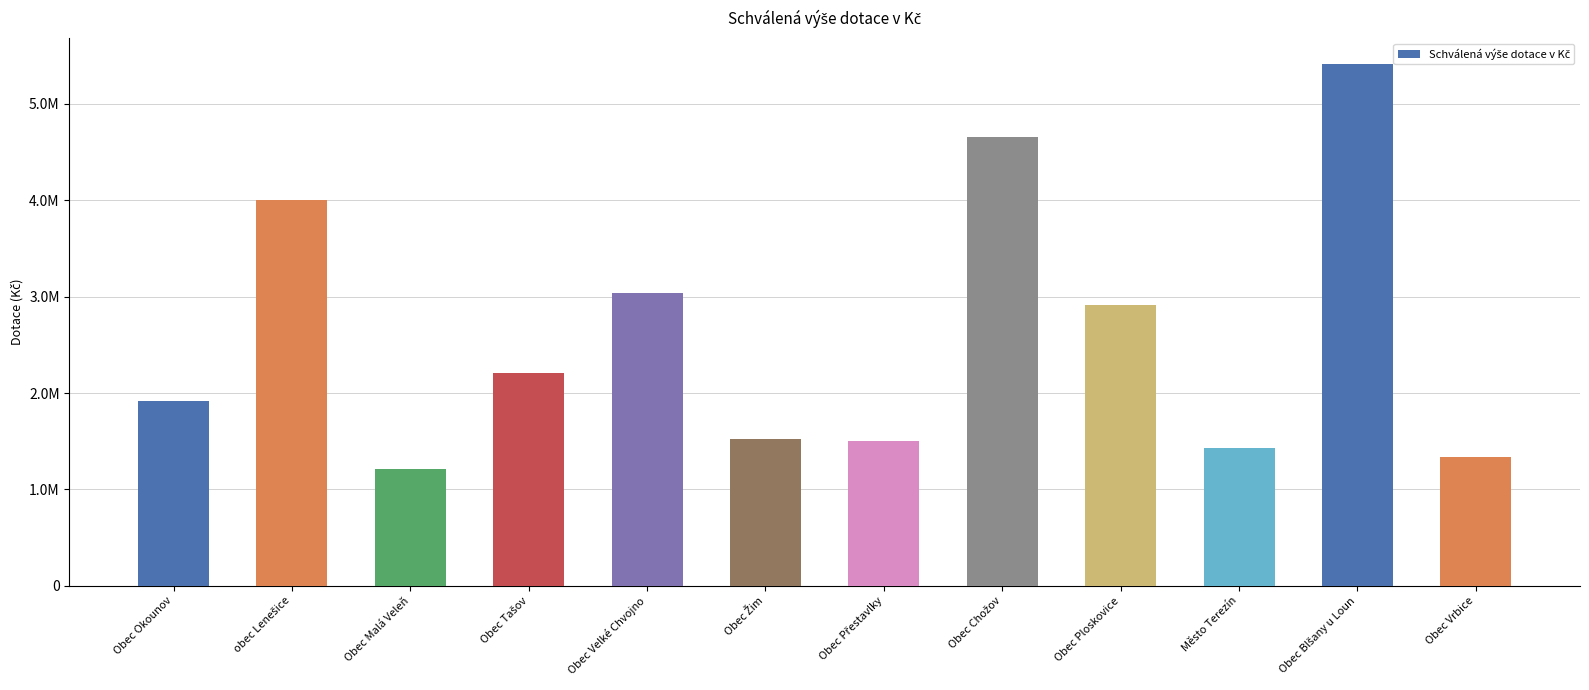

The value at obec Lenešice is 4000000.0. True or false?

True